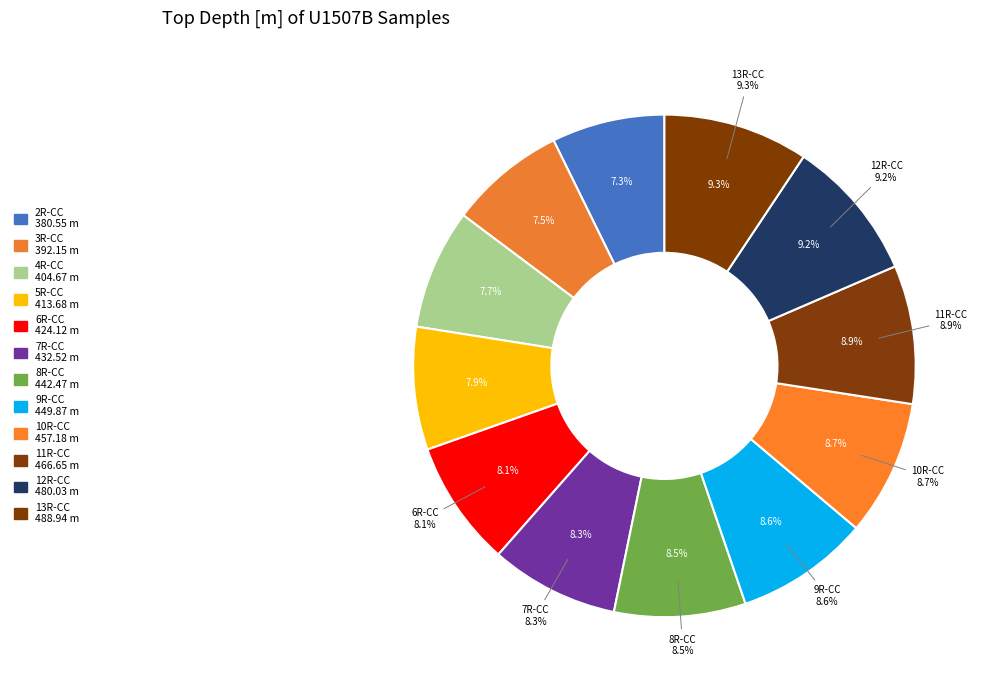

Combined, do 9R-CC and 5R-CC account for over 50%?

No